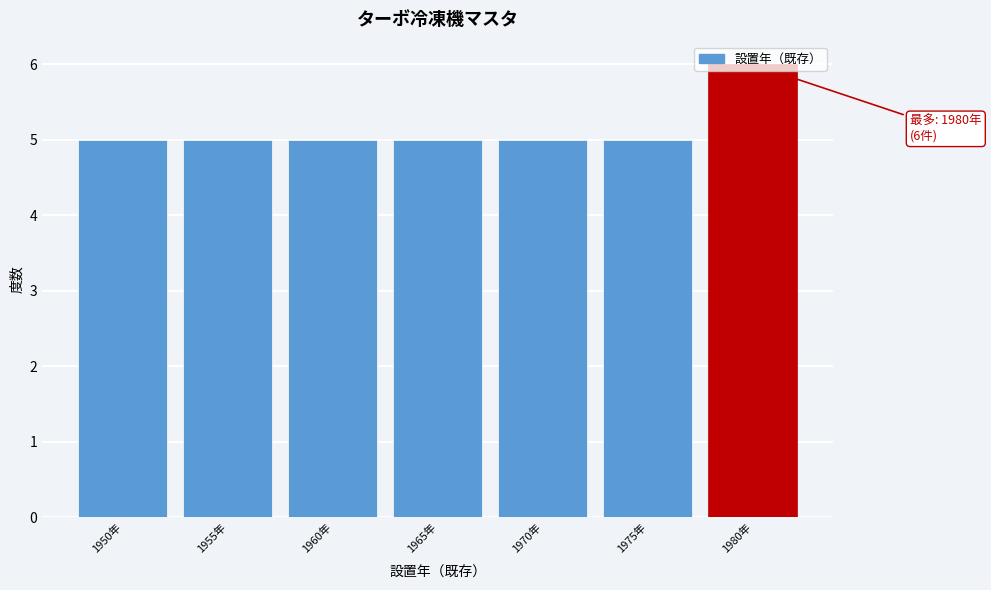

What is the change in value from 1960年 to 1980年?

+1